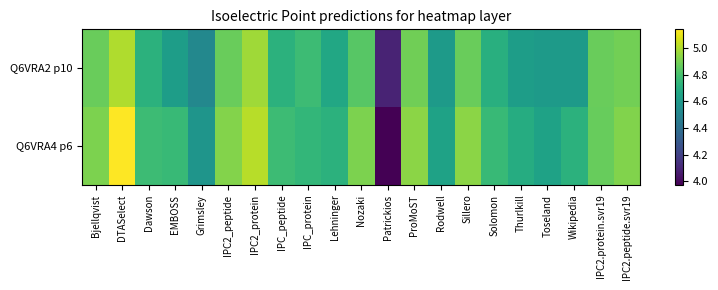

Which series has the largest total across all categories?

Q6VRA4 p6